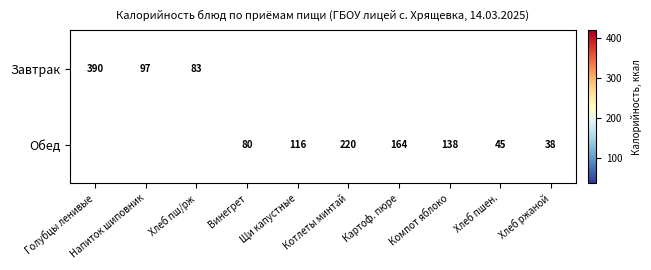

True or false: Завтрак has a value of 133 at Голубцы ленивые.

False